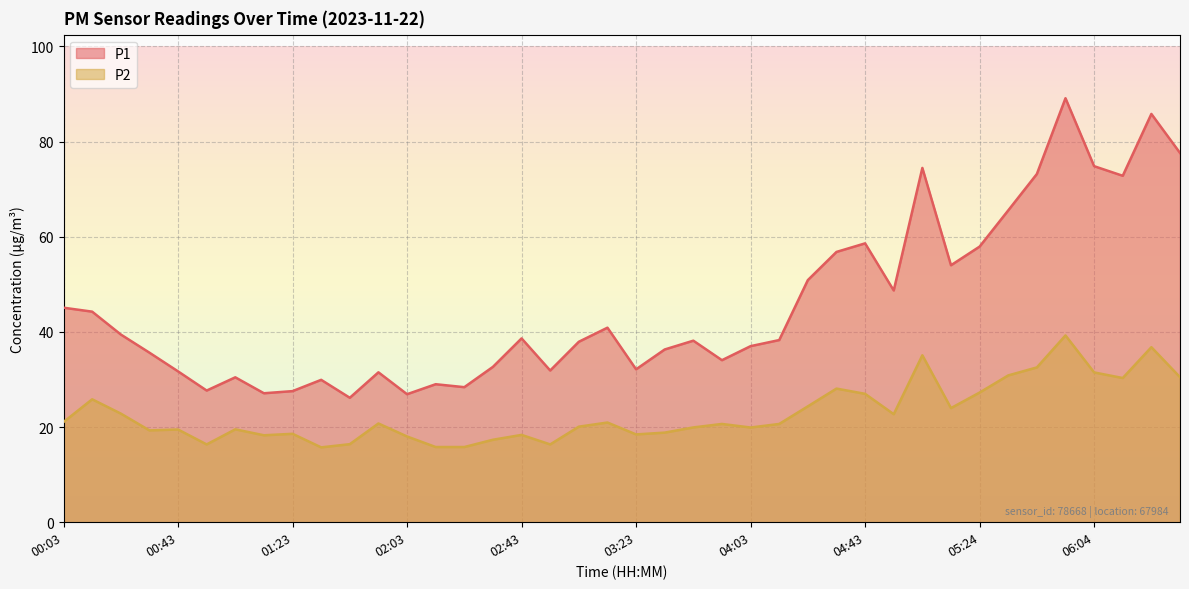

Read the P1 value at 00:13.

44.2